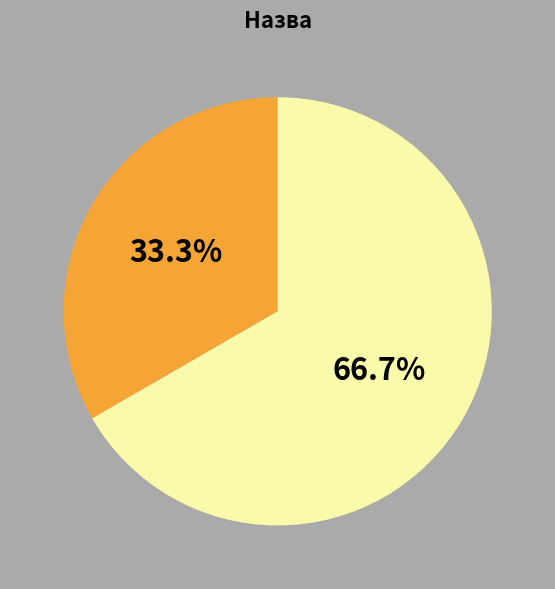

Is there a majority slice in this chart?

Yes